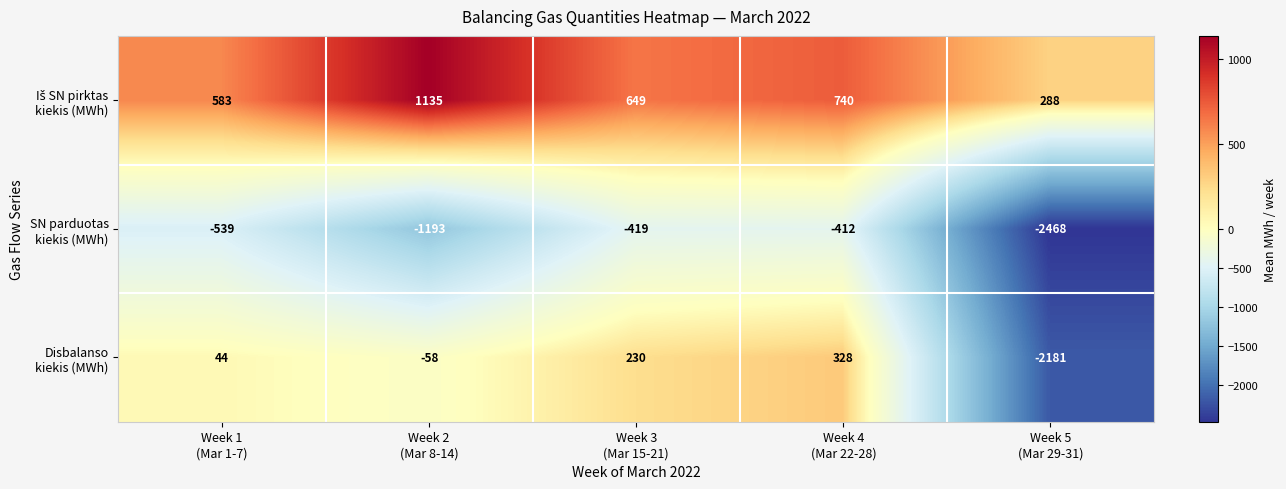

What is the smallest value displayed?

-2468